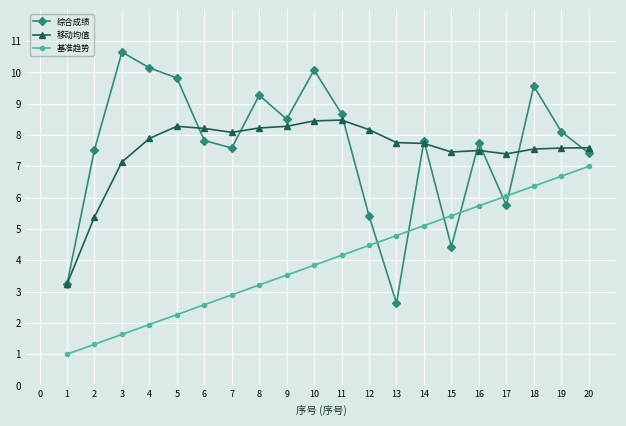

What is the difference between the highest and lowest values at 1?

2.2